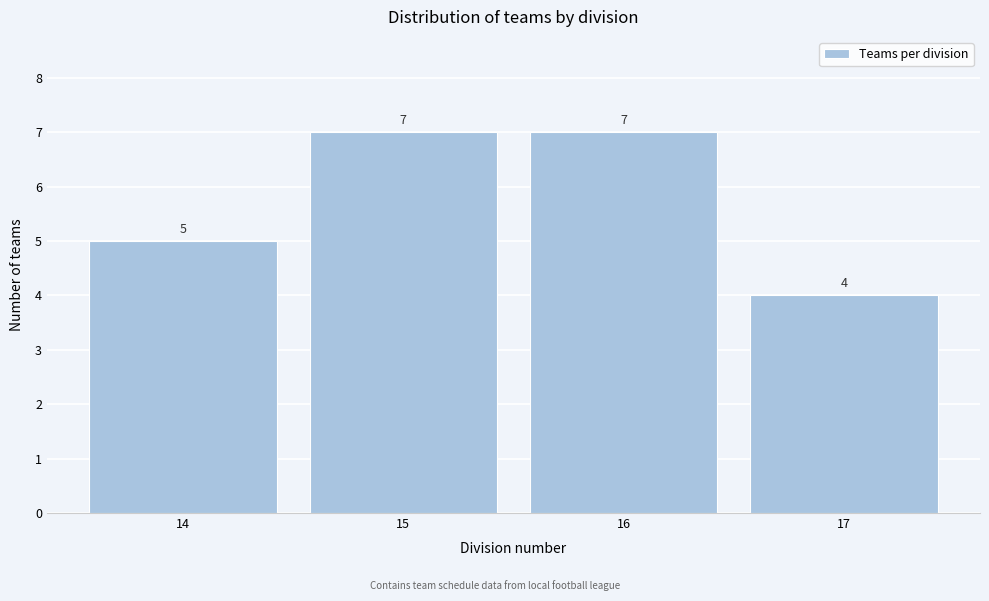

Reading right to left, extract all data points from this chart.

4	7	7	5